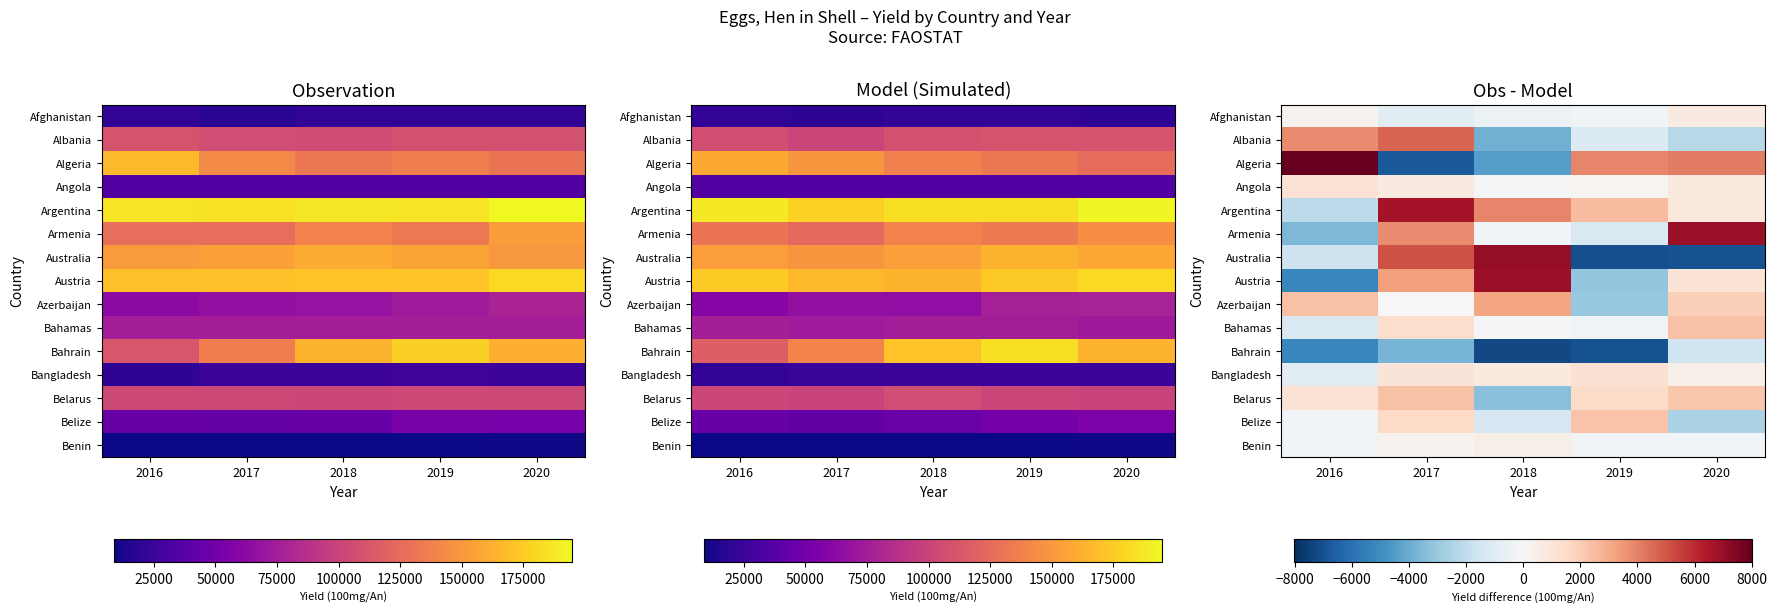

At how many categories does at least one series exceed 3889?

5